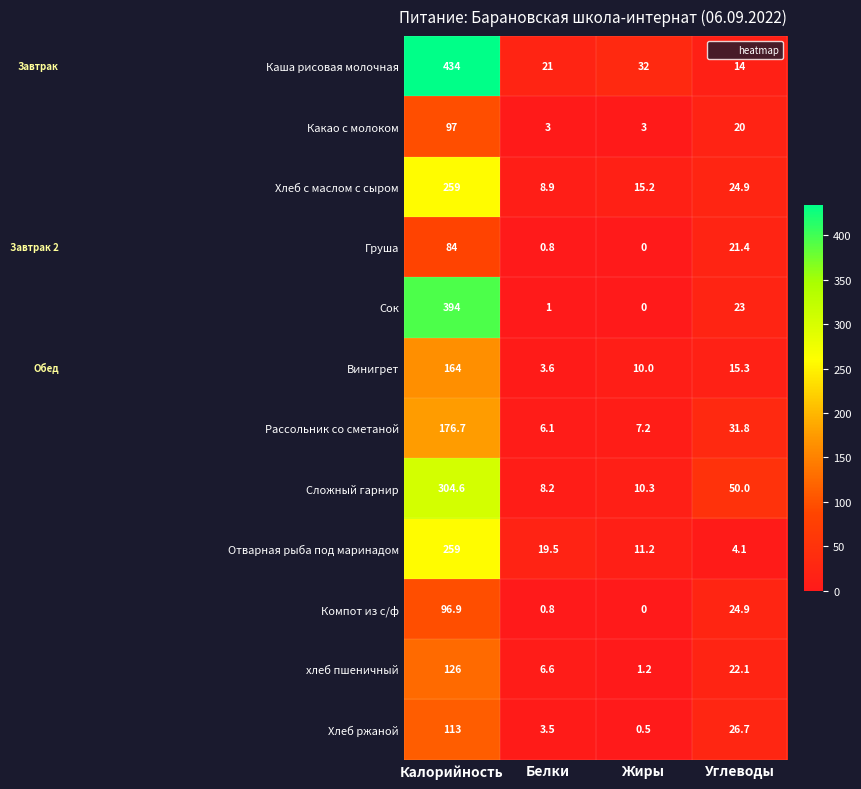

Between Белки and Углеводы, which series saw the biggest shift?

Сложный гарнир